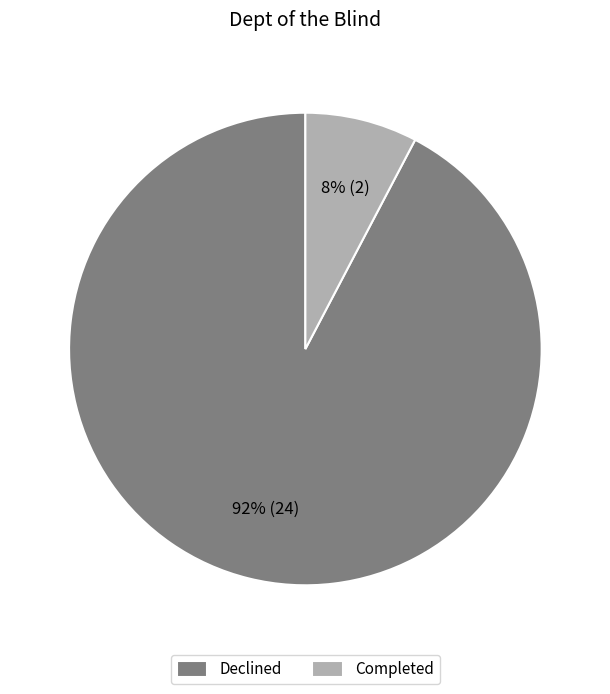

What is the smallest slice in the pie chart?

Completed